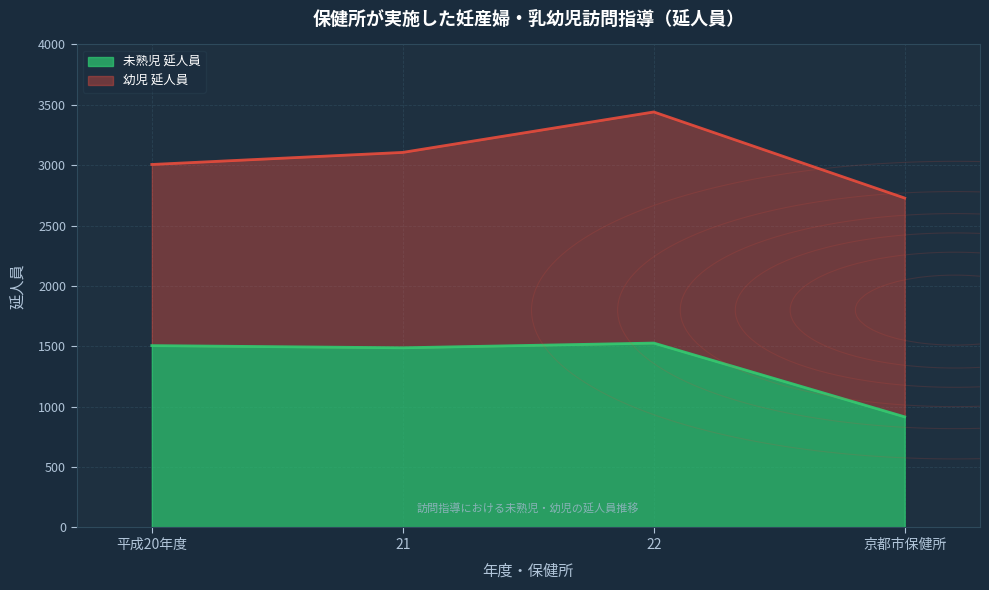

What is the sum of the values at 平成20年度 and 21?

2994